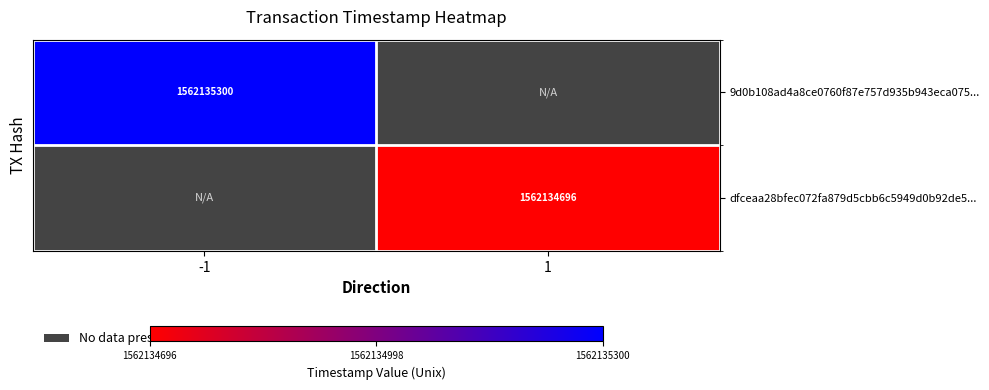

The value of 9d0b108ad4a8ce0760f87e757d935b943eca075... at -1 is 688869203. True or false?

False